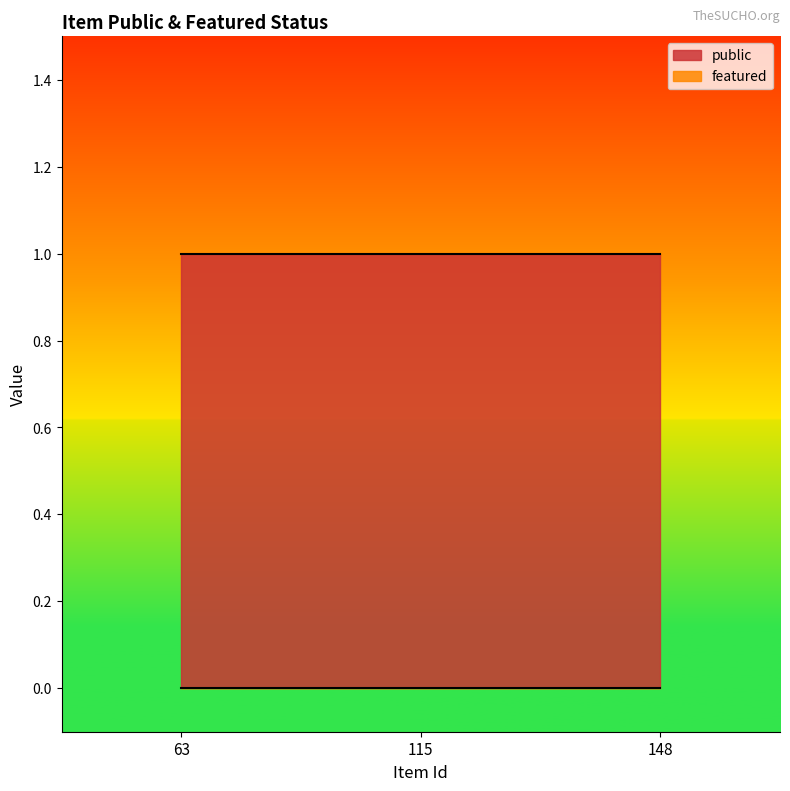

Is it true that public equals 0 at 63?

False